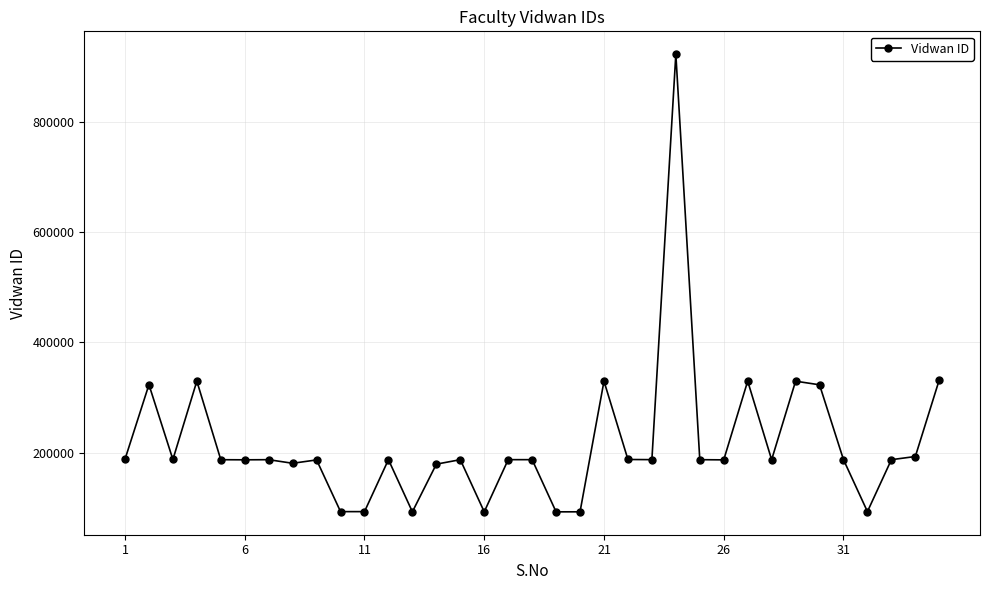

What is the average value?

217095